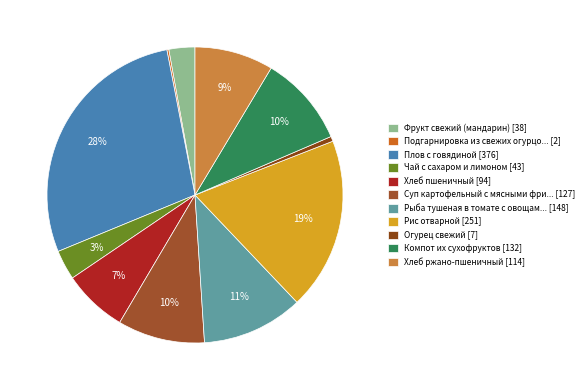

How many segments does this pie chart have?

11